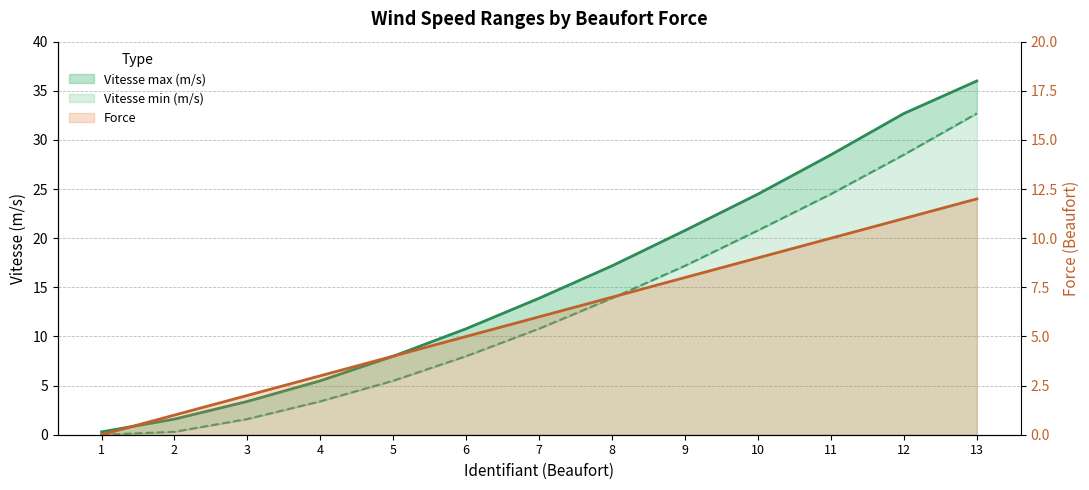

True or false: Force and Vitesse max (m/s) cross at least once.

False